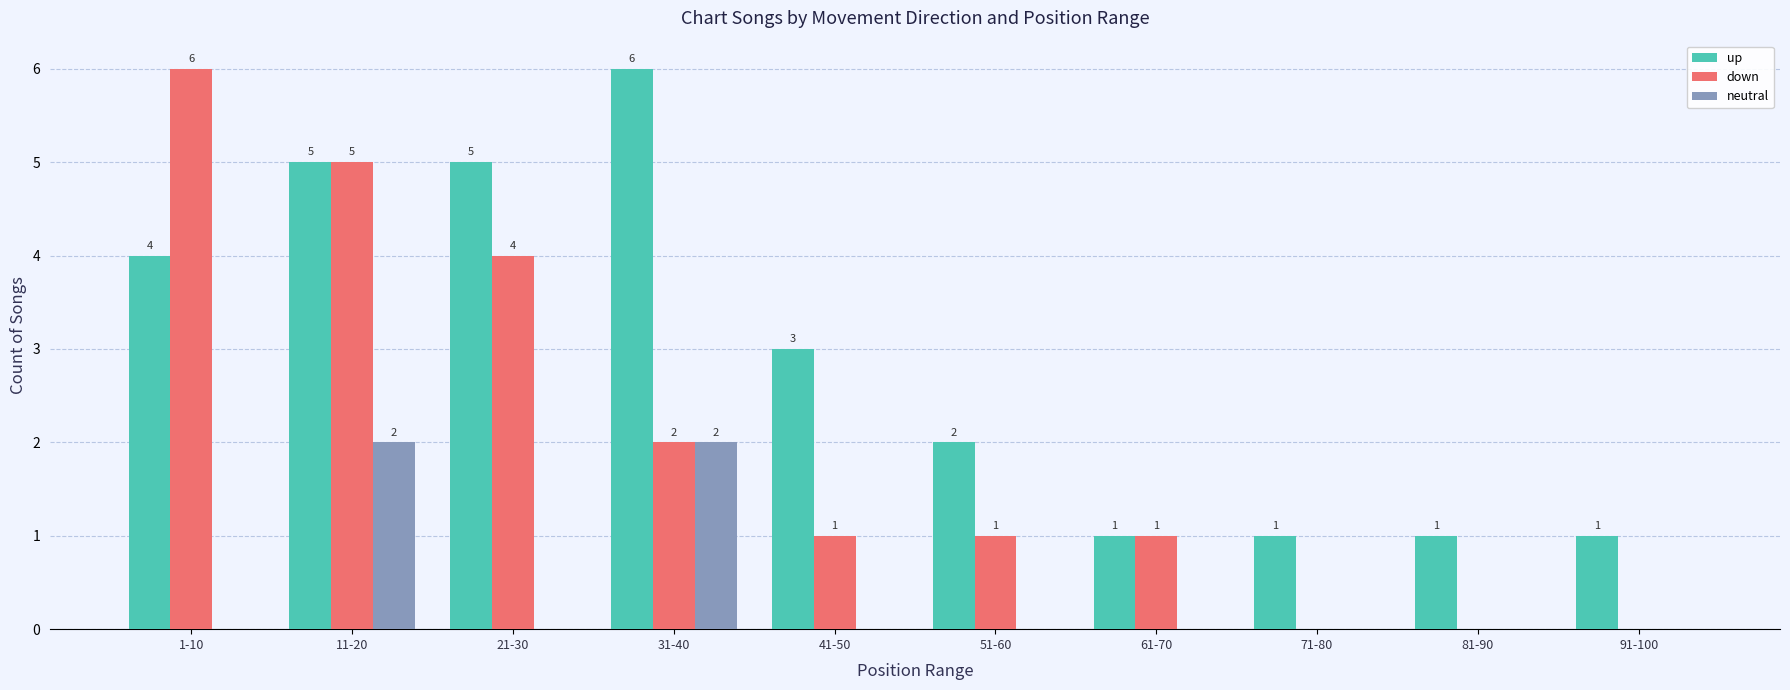

At which category is the sum across all series the highest?

11-20